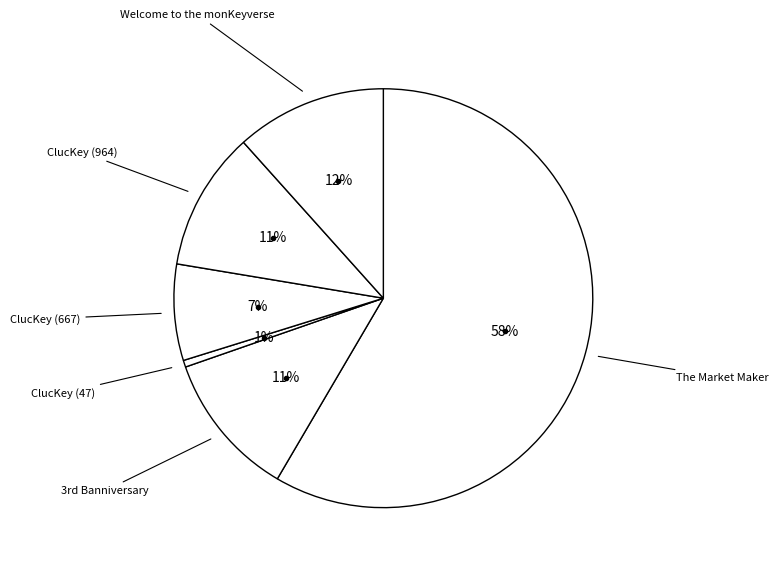

Which slice is the smallest?

ClucKey (47)